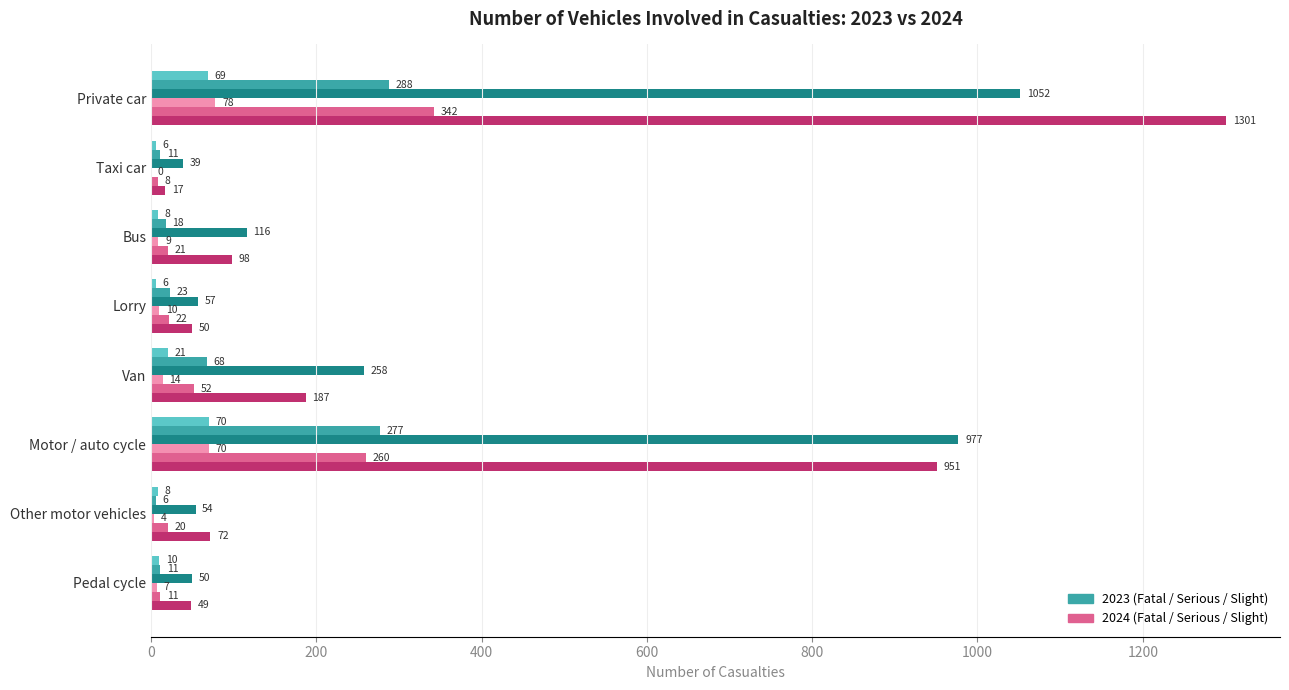

What is the maximum value shown in the chart?

1301